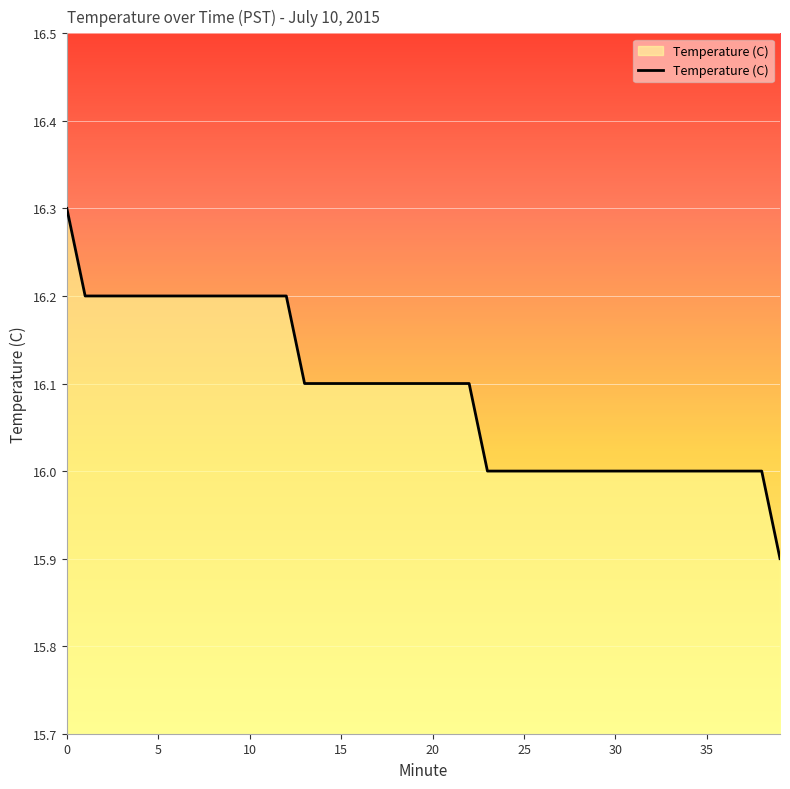

Reading left to right, list all the values displayed in this chart.

16.3	16.2	16.2	16.2	16.2	16.2	16.2	16.2	16.2	16.2	16.2	16.2	16.2	16.1	16.1	16.1	16.1	16.1	16.1	16.1	16.1	16.1	16.1	16.0	16.0	16.0	16.0	16.0	16.0	16.0	16.0	16.0	16.0	16.0	16.0	16.0	16.0	16.0	16.0	15.9